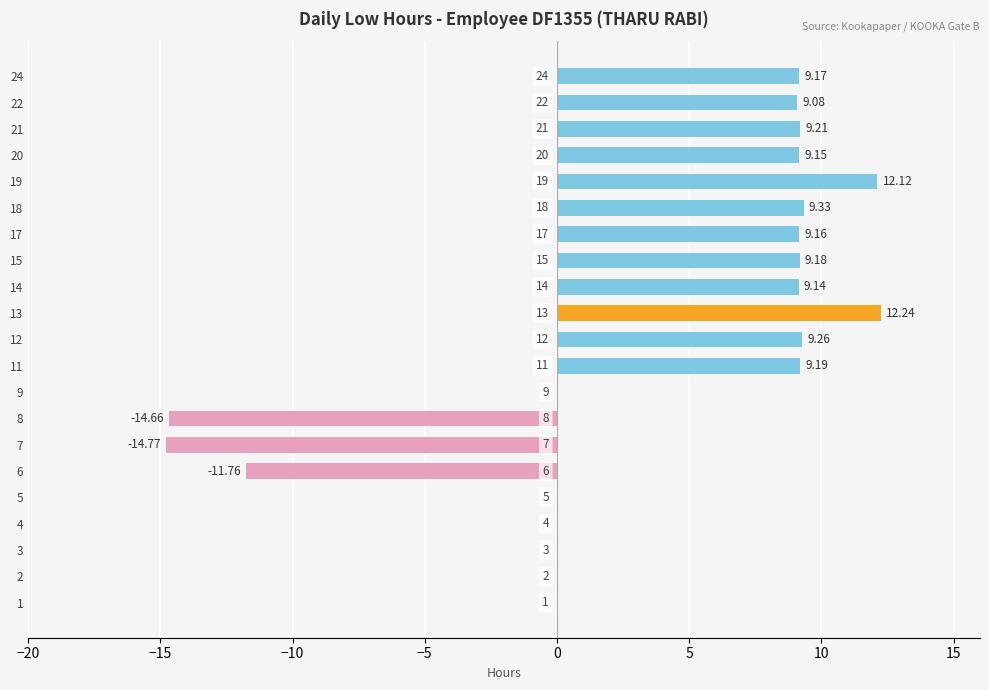

What is the difference between the maximum and minimum values?

27.0